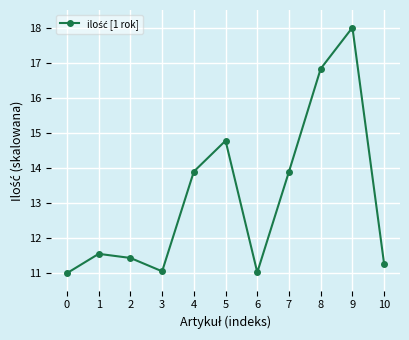

Which label corresponds to the largest value in the chart?

9